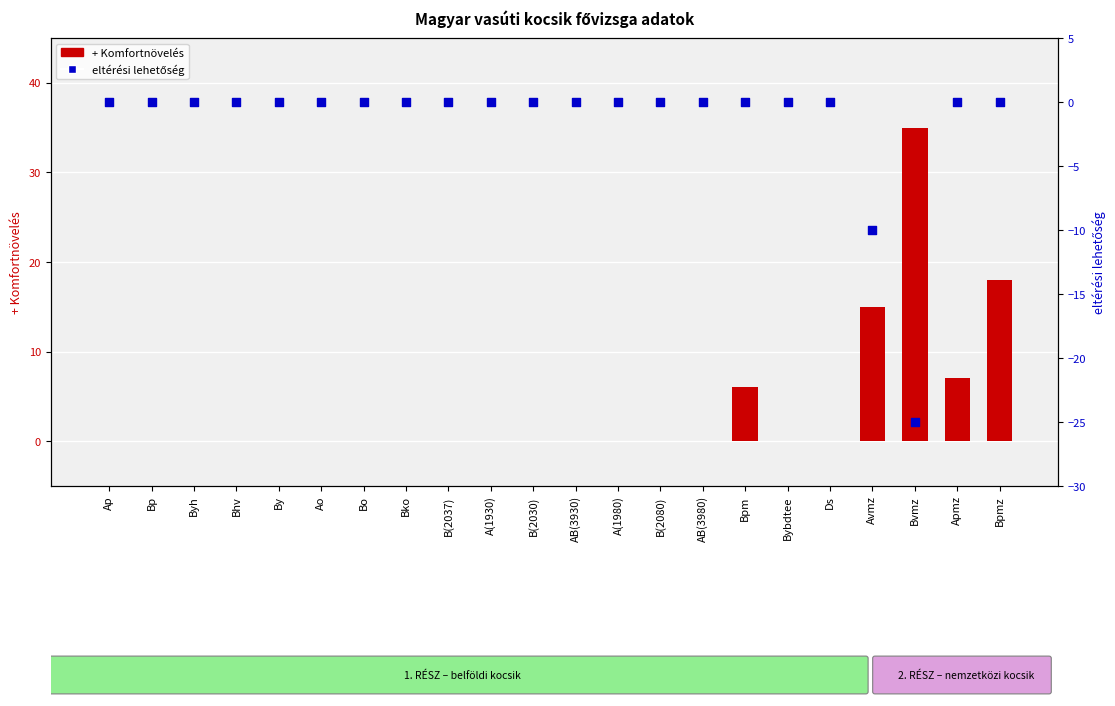

Which series reaches the minimum Y coordinate?

eltérési lehetőség